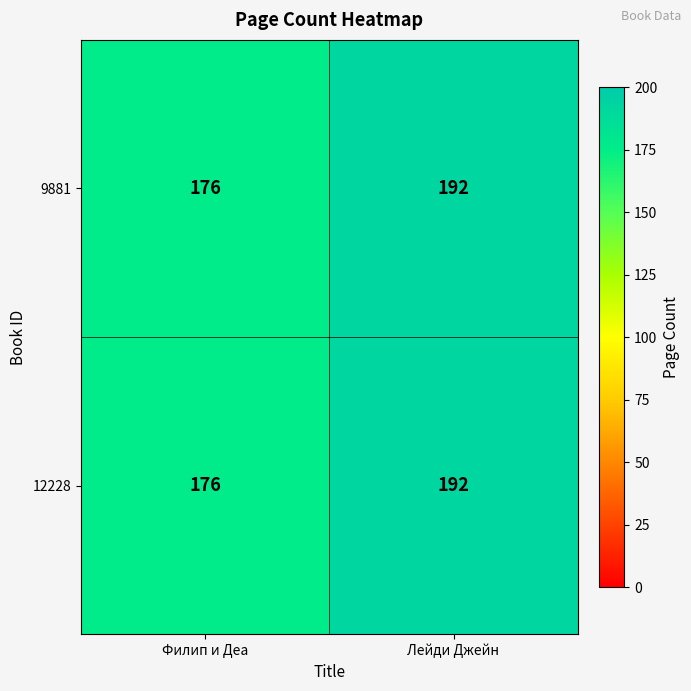

What is the sum of all 12228 values?

368